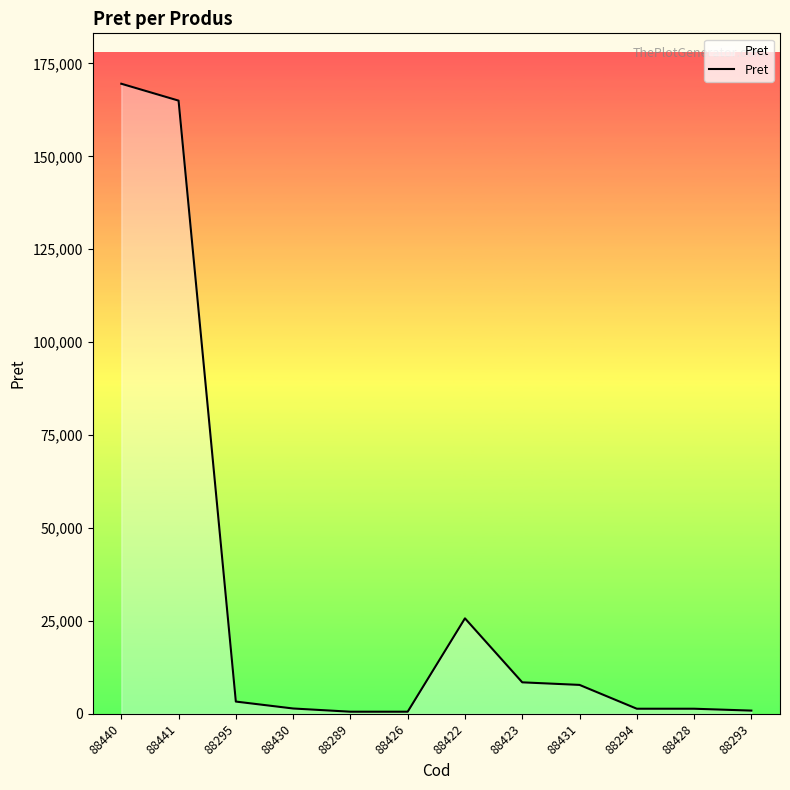

Does the chart display data point markers on the line(s)?

No